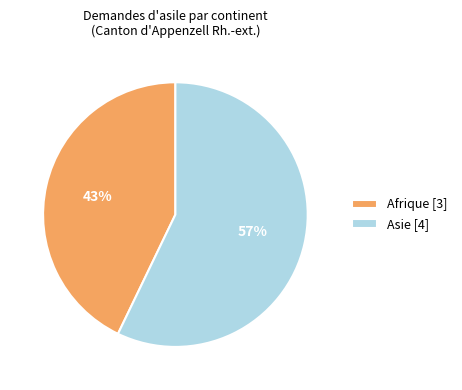

Is the sum of Asie and Afrique greater than half?

Yes